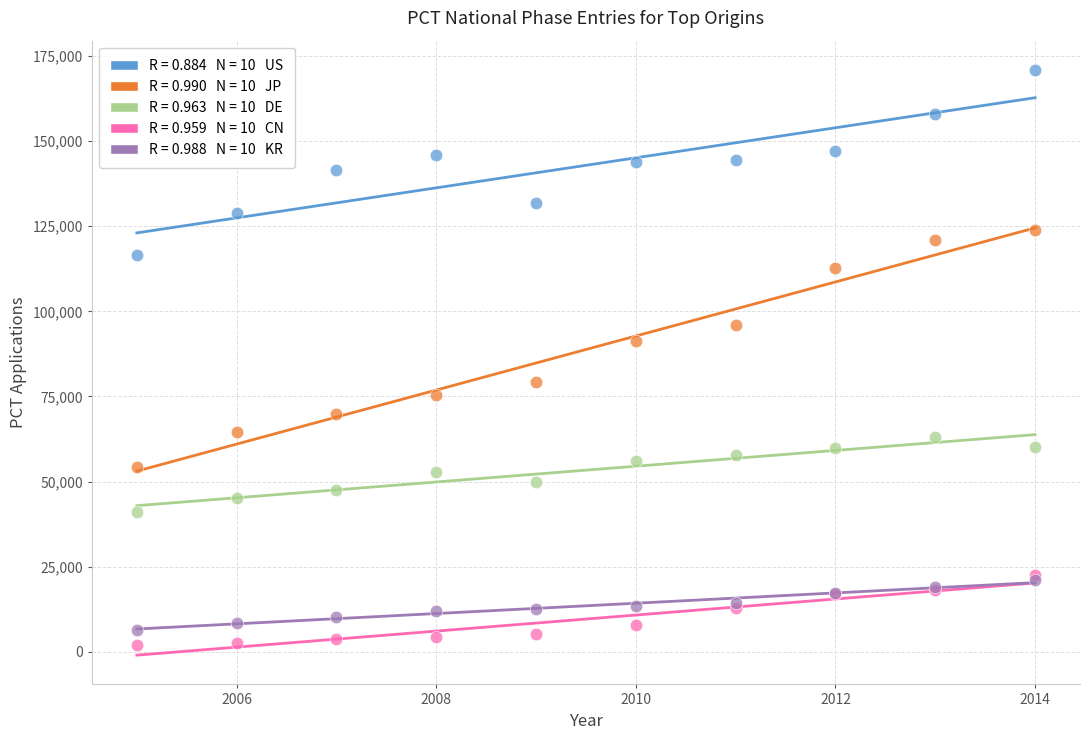

Across all series, what Y value is closest to 86417?

91240